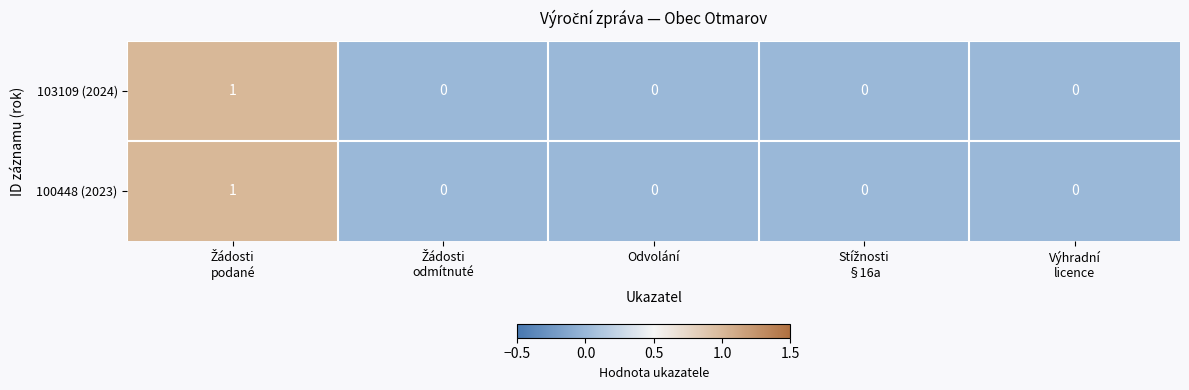

How many 103109 (2024) values are between 0 and 1?

5